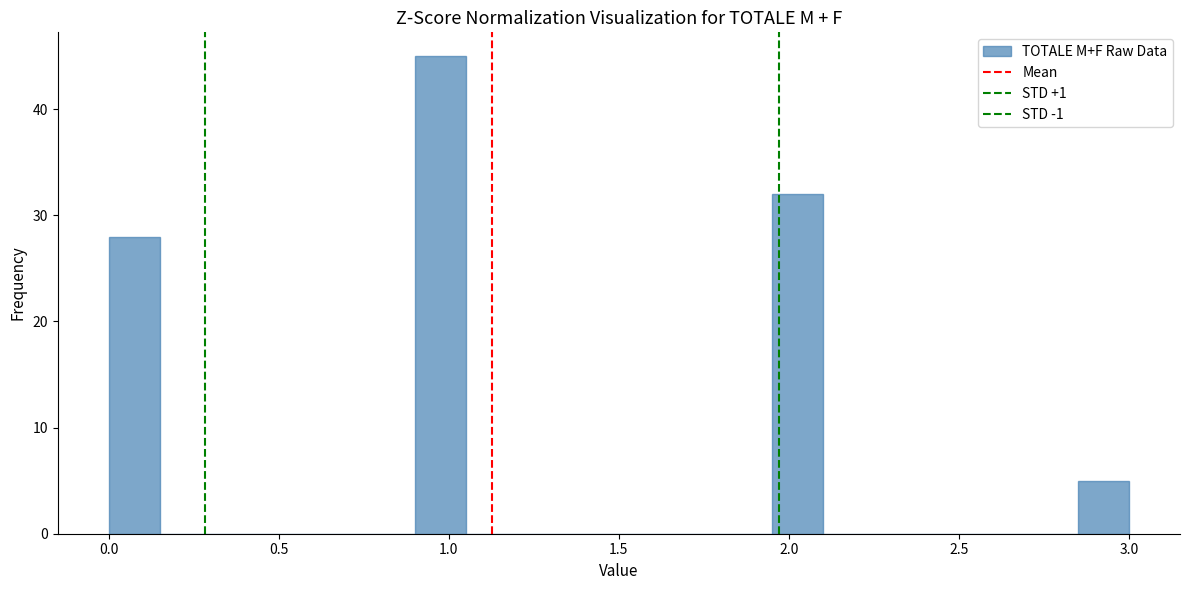

Around what value on the x-axis is the tallest bar? Give the approximate position of its centre, as read against the axis.

1.00